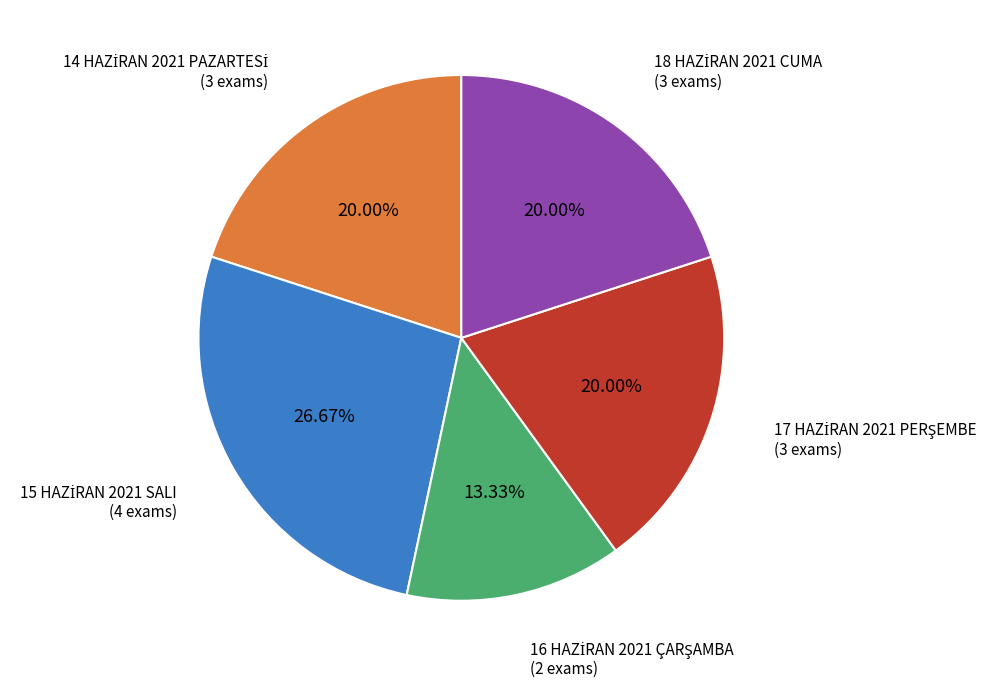

Does any single category account for the majority?

No